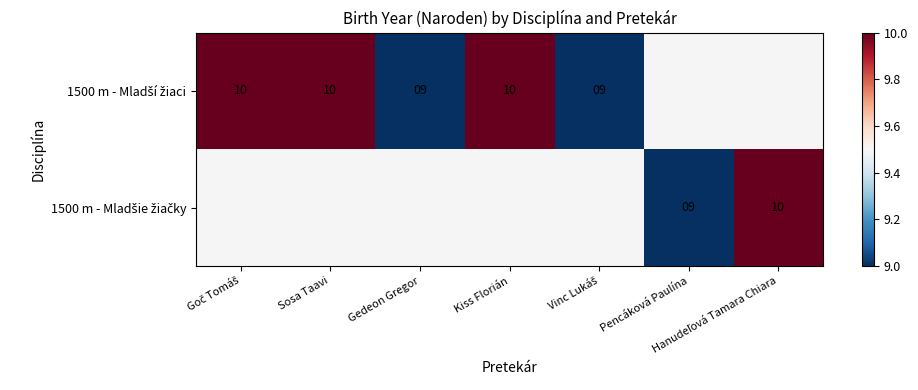

At how many categories does at least one series exceed 9?

4